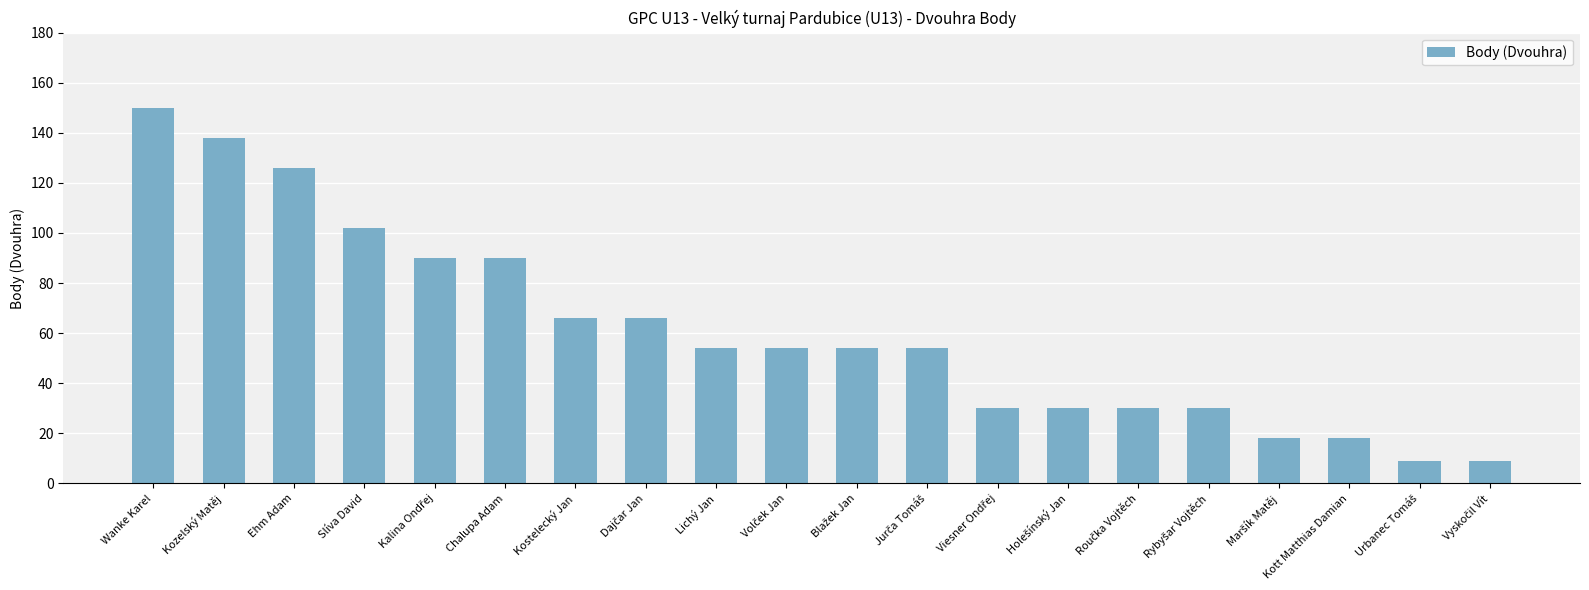

What value does the data have at Wanke Karel, to the nearest 10?

150